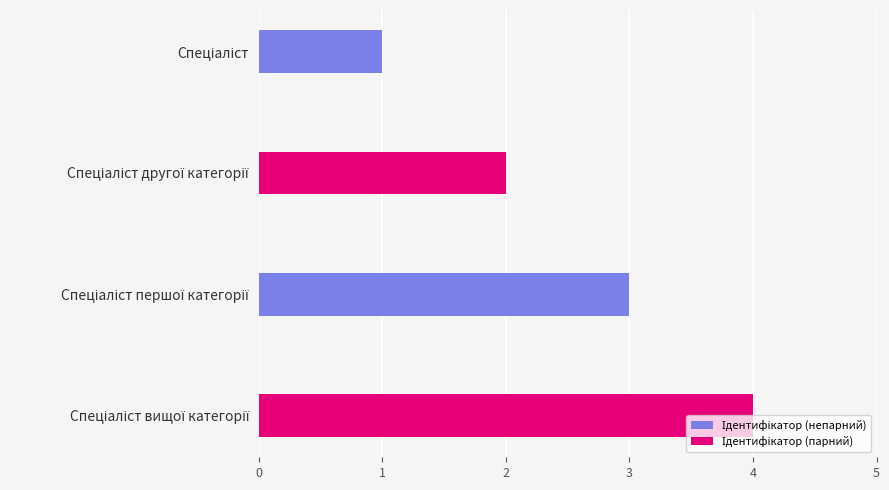

What is the difference between the maximum and minimum values?

3